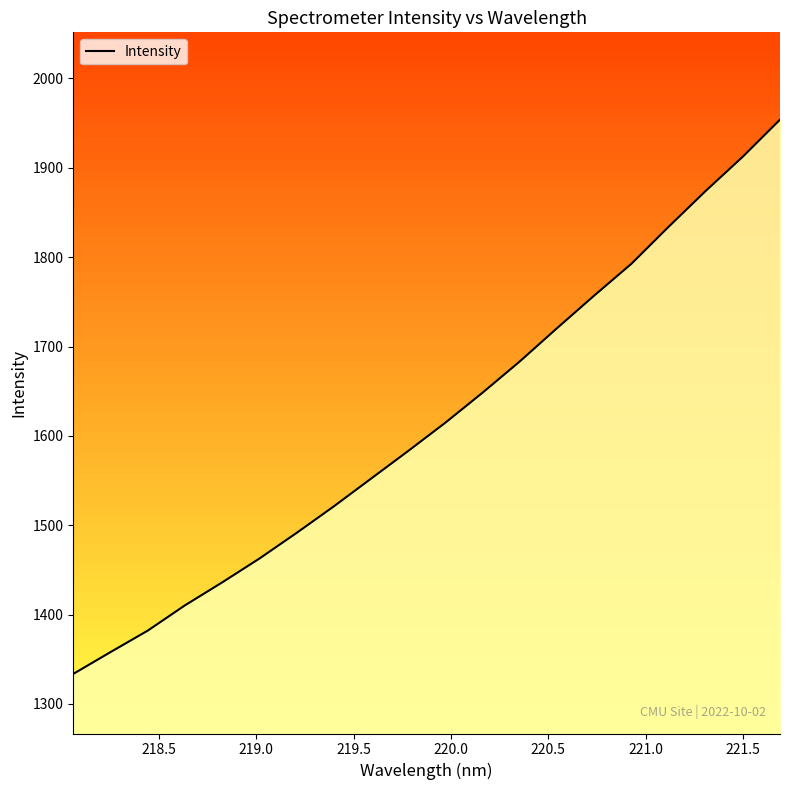

What is the value of the 11th point from the left?

1614.8